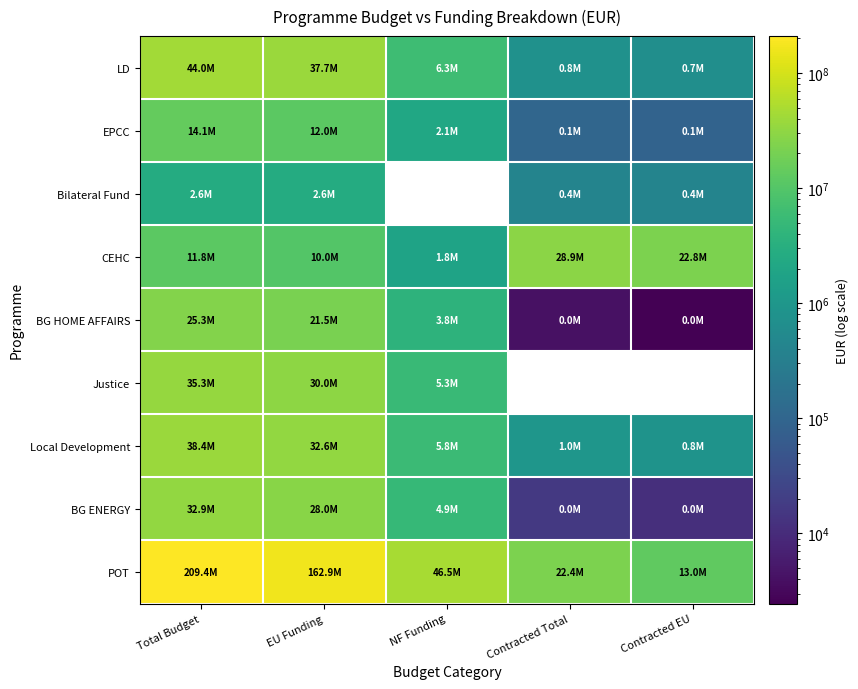

The LD series shows 776909.8 at Contracted Total. True or false?

True